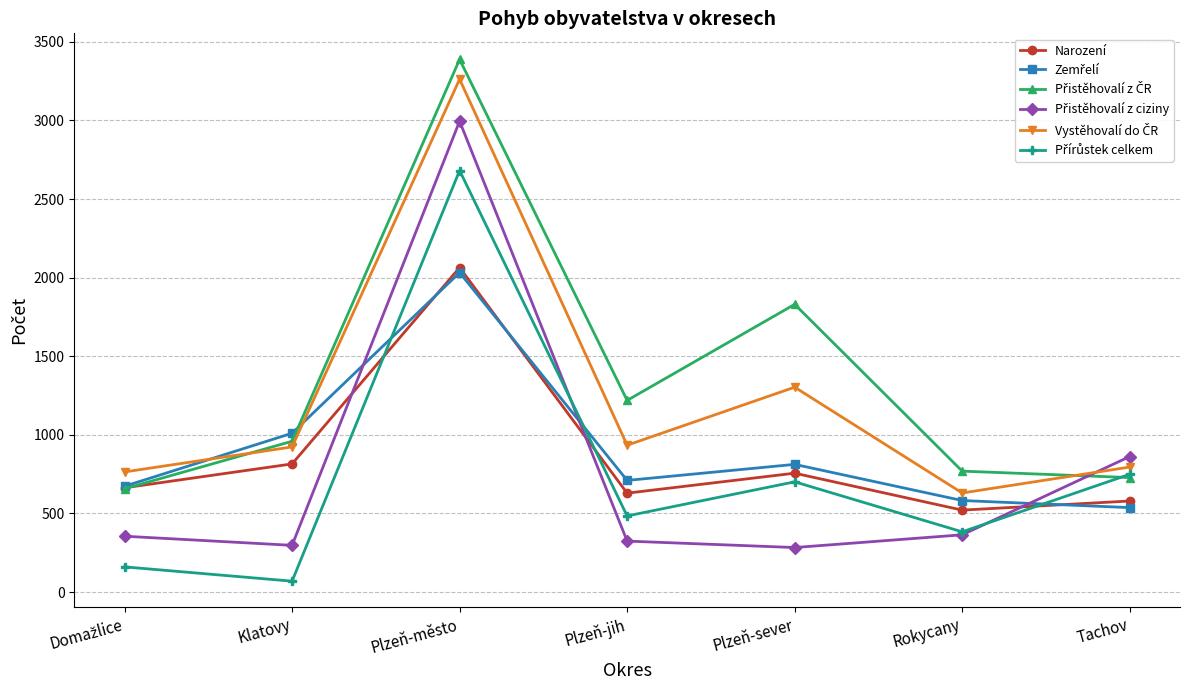

What is the total value across all series at Plzeň-město?

16422